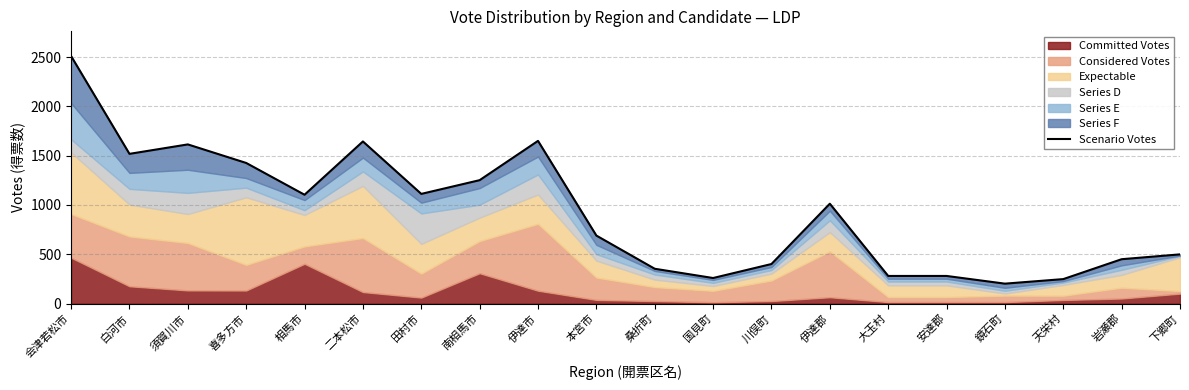

How many lines are shown in the chart?

1